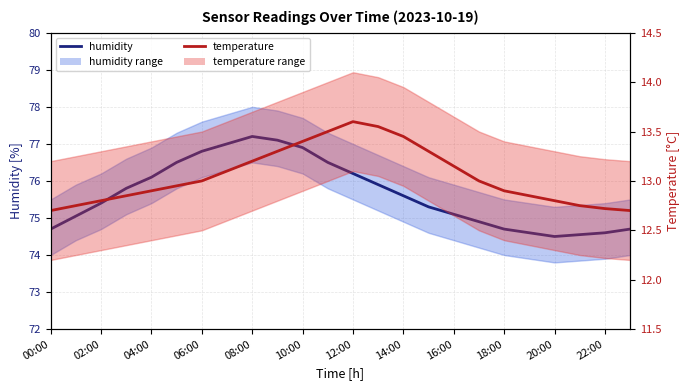

Which series changed the most between 22 and 23?

humidity